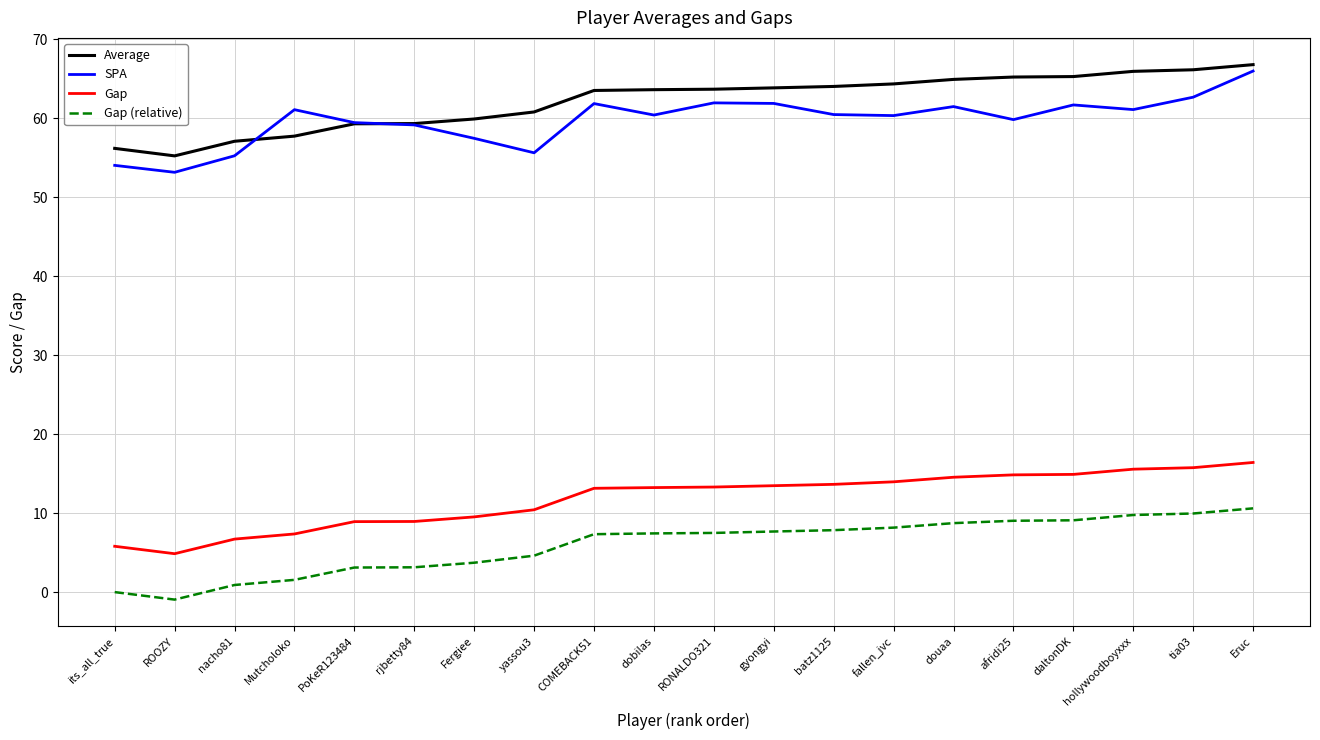

What is the approximate value of Gap (relative) at Fergiee?

3.7